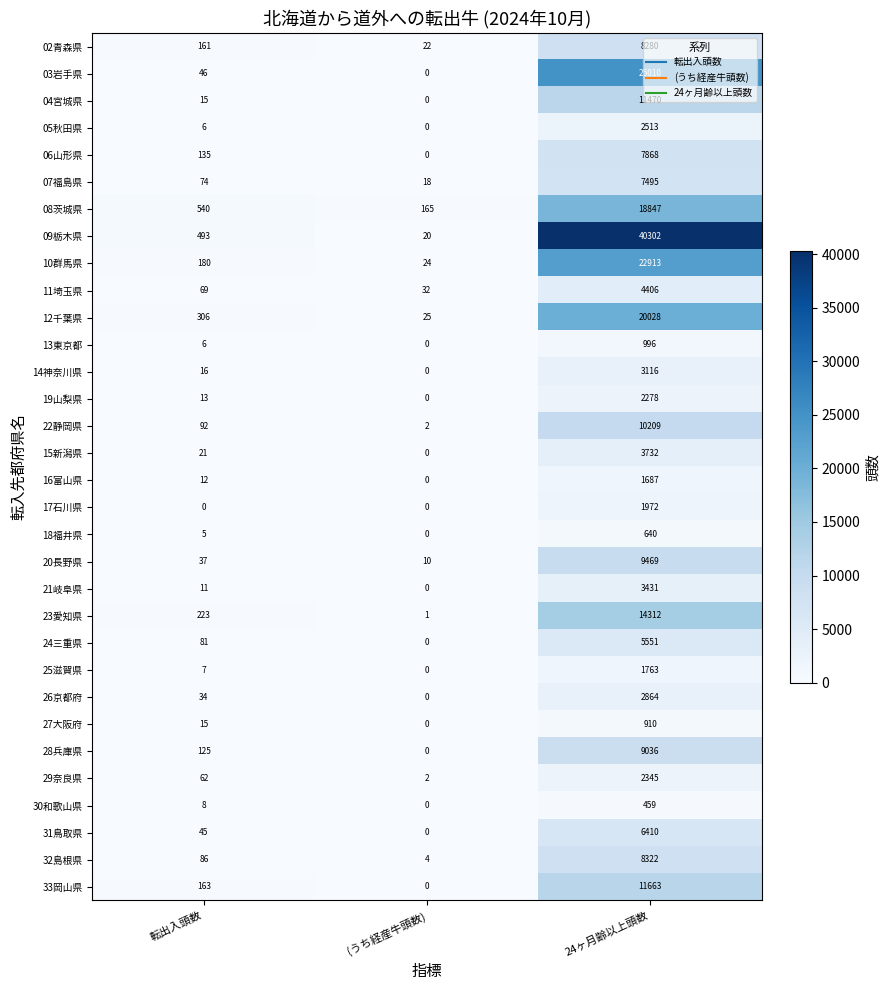

Which series changed the most between (うち経産牛頭数) and 24ヶ月齢以上頭数?

09栃木県